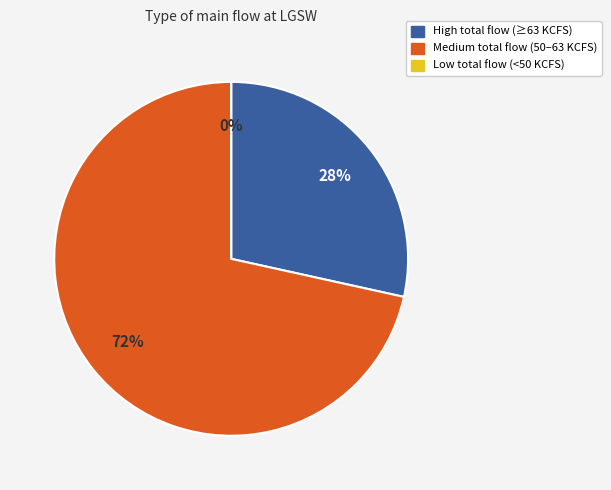

Does 15 account for over 50% of the chart?

No